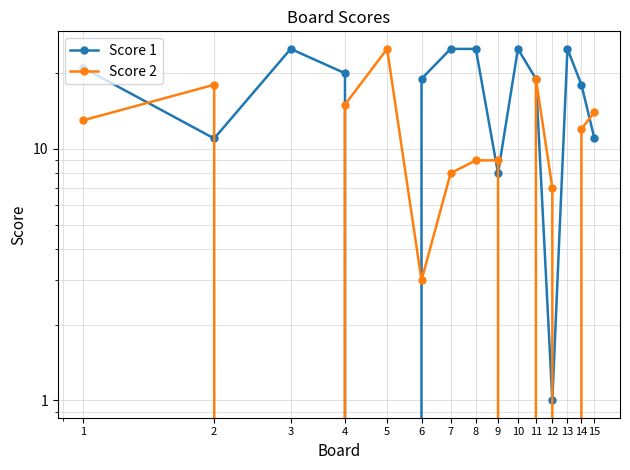

Is it true that Score 2 equals 17 at 10?

False